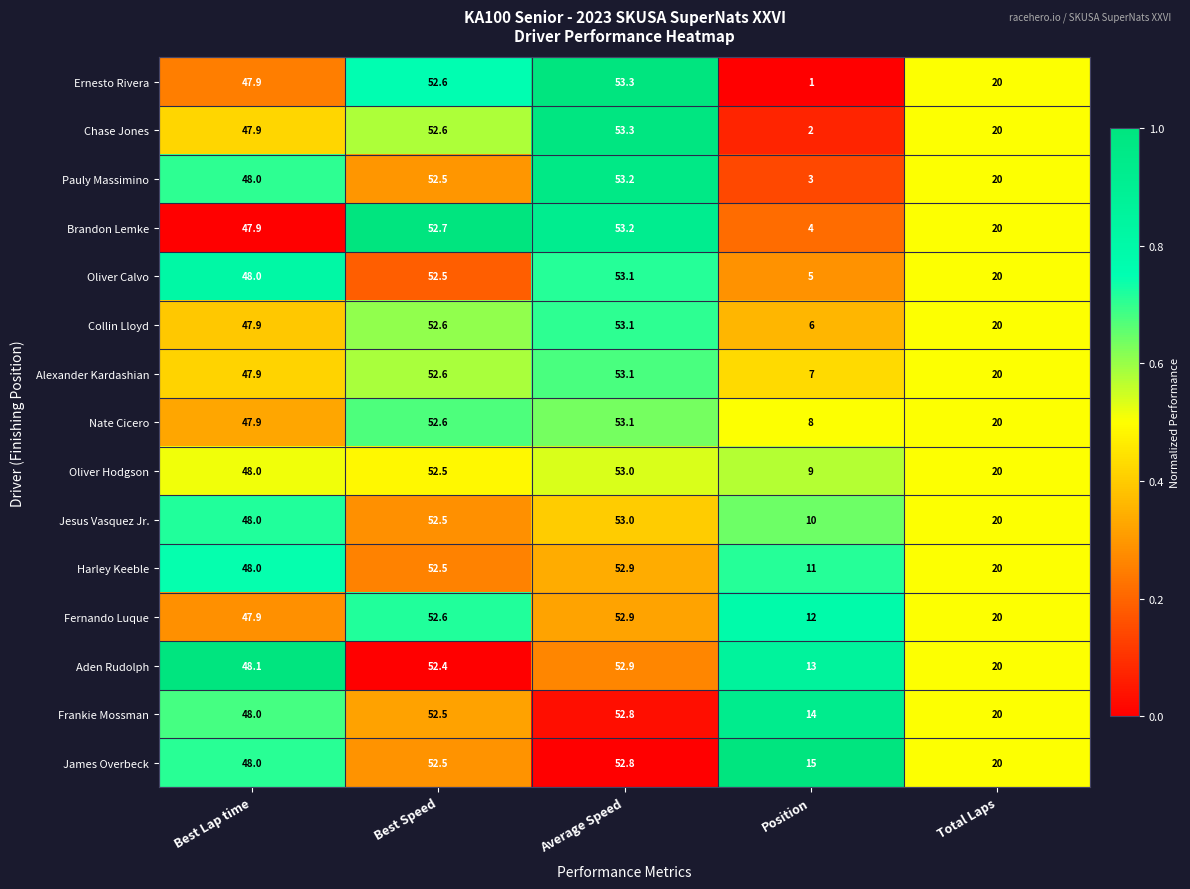

Between Average Speed and Position, which series saw the biggest shift?

Ernesto Rivera